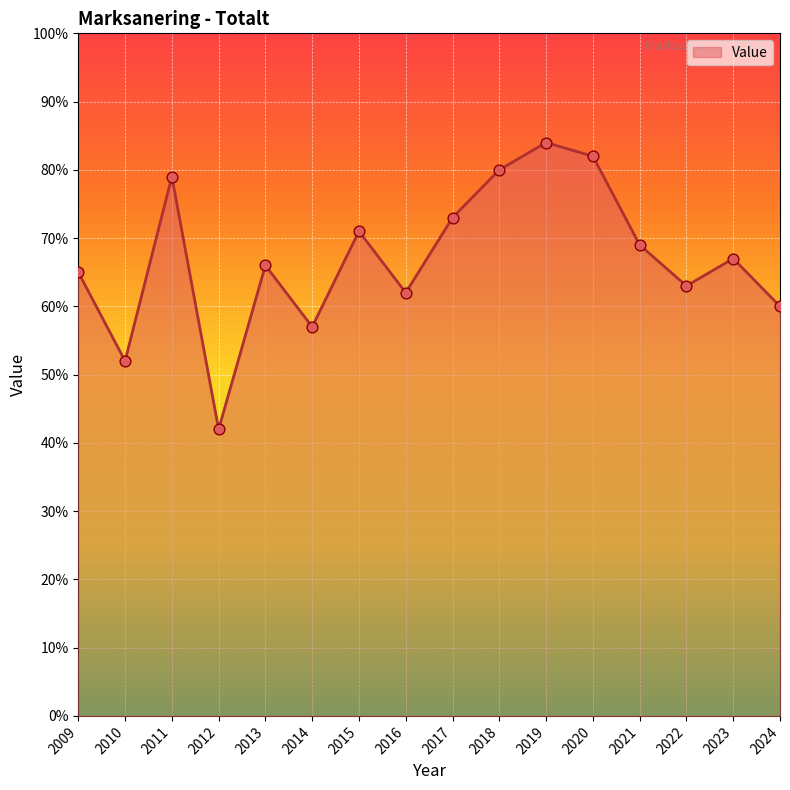

Between 2015 and 2014, which is larger?

2015